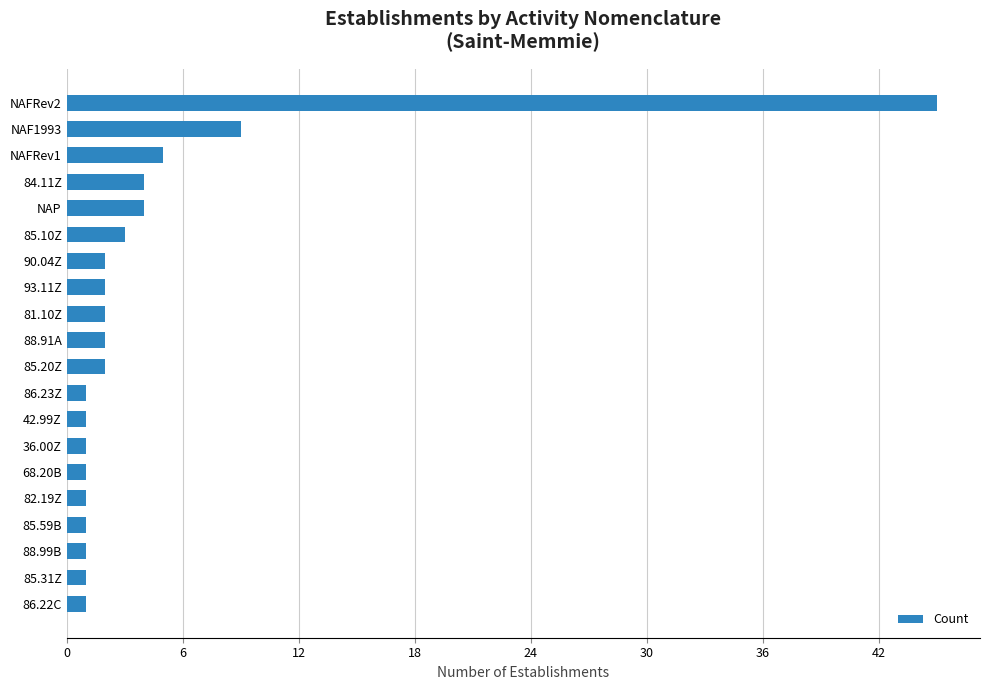

Reading bottom to top, extract all data points from this chart.

1	1	1	1	1	1	1	1	1	2	2	2	2	2	3	4	4	5	9	45